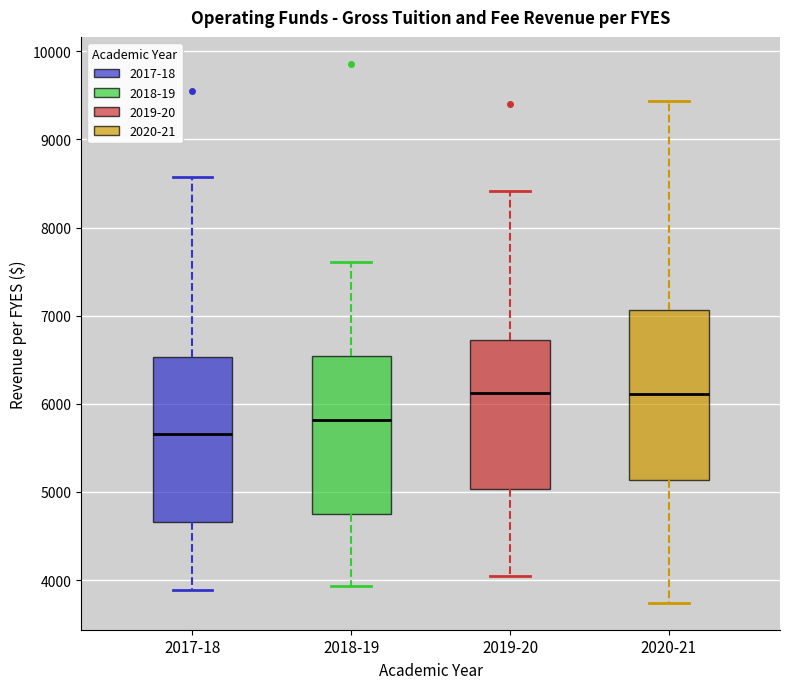

Where is the upper edge of the box for 2018-19 on the y-axis? The values are not printed on the chart, so give them approximately, as read against the axis.

6500